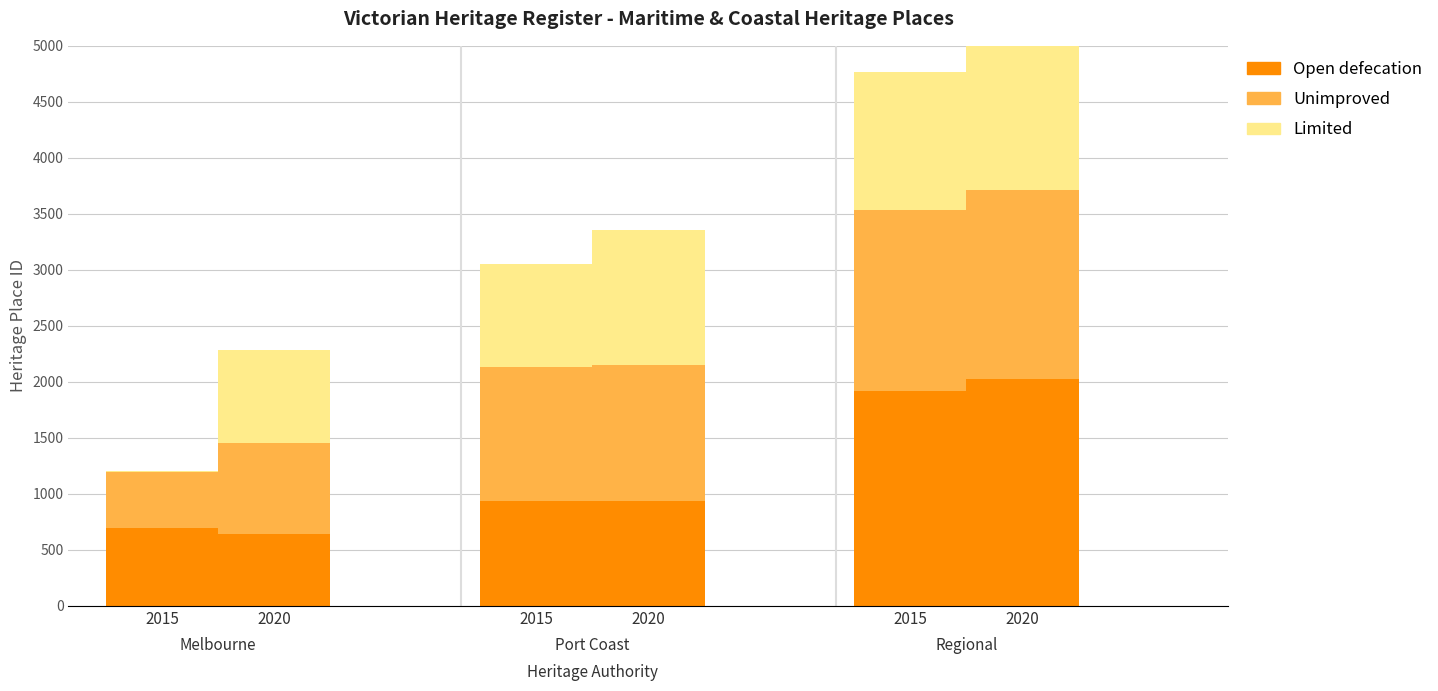

Reading right to left, transcribe all the data shown in this chart.

Open defecation: 2020=2022	2015=1914	2020=932	2015=931	2020=641	2015=694
Unimproved: 2020=1693	2015=1619	2020=1222	2015=1197	2020=809	2015=500
Limited: 2020=1650	2015=1231	2020=1199	2015=921	2020=831	2015=13